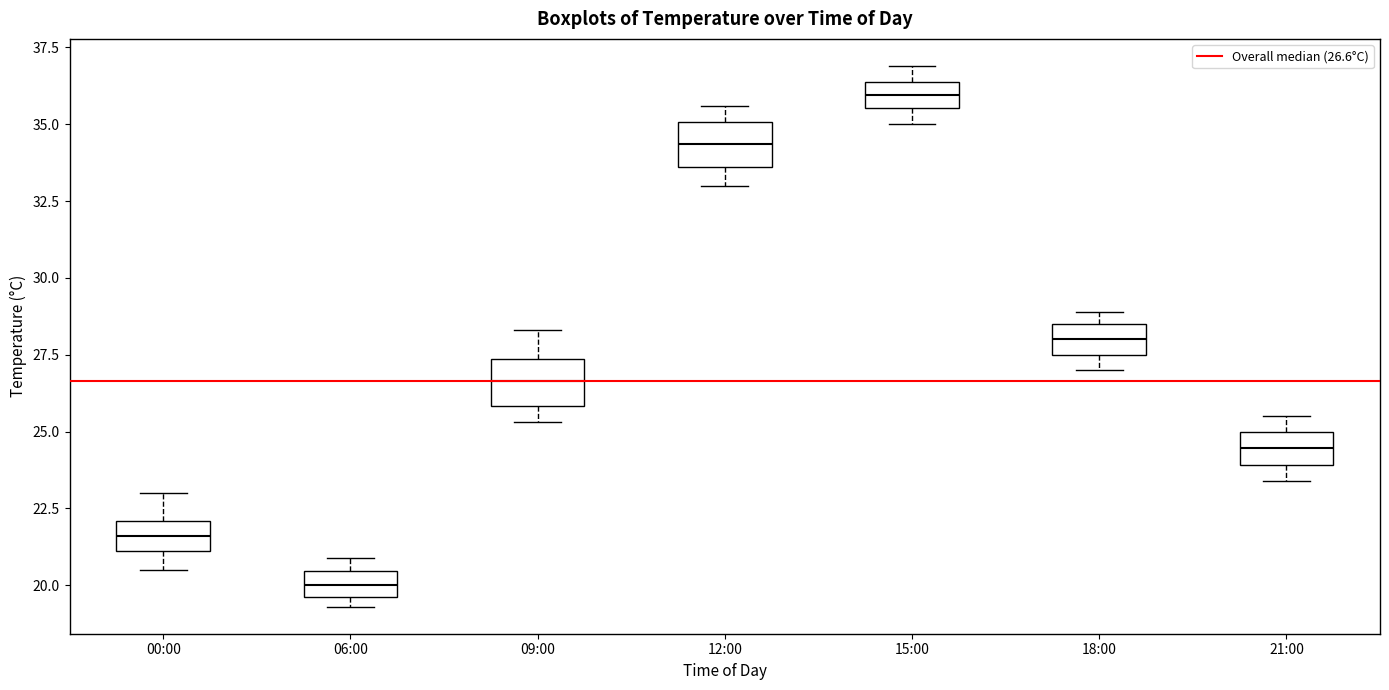

Reading left to right, transcribe this box plot: for each box, give where its median line is, the range the box spans, and where its two whiskers end, as read against the y-axis. The values are not printed on the chart, so give them approximately, as read against the axis.

00:00: median 21.5, box 21.0 to 22.0, whiskers 20.5 to 23.0
06:00: median 20.0, box 19.5 to 20.5, whiskers 19.5 (just below the box's lower edge) to 21.0
09:00: median 26.5, box 26.0 to 27.5, whiskers 25.5 to 28.5
12:00: median 34.5, box 33.5 to 35.0, whiskers 33.0 to 35.5
15:00: median 36.0, box 35.5 to 36.5, whiskers 35.0 to 37.0
18:00: median 28.0, box 27.5 to 28.5, whiskers 27.0 to 29.0
21:00: median 24.5, box 24.0 to 25.0, whiskers 23.5 to 25.5